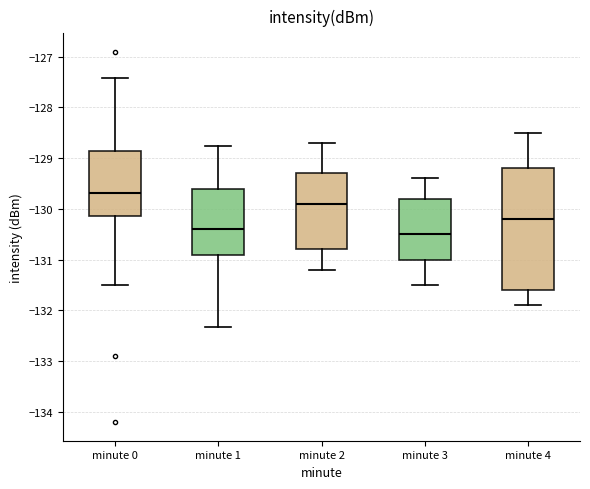

Which box has the lowest median line?

minute 3